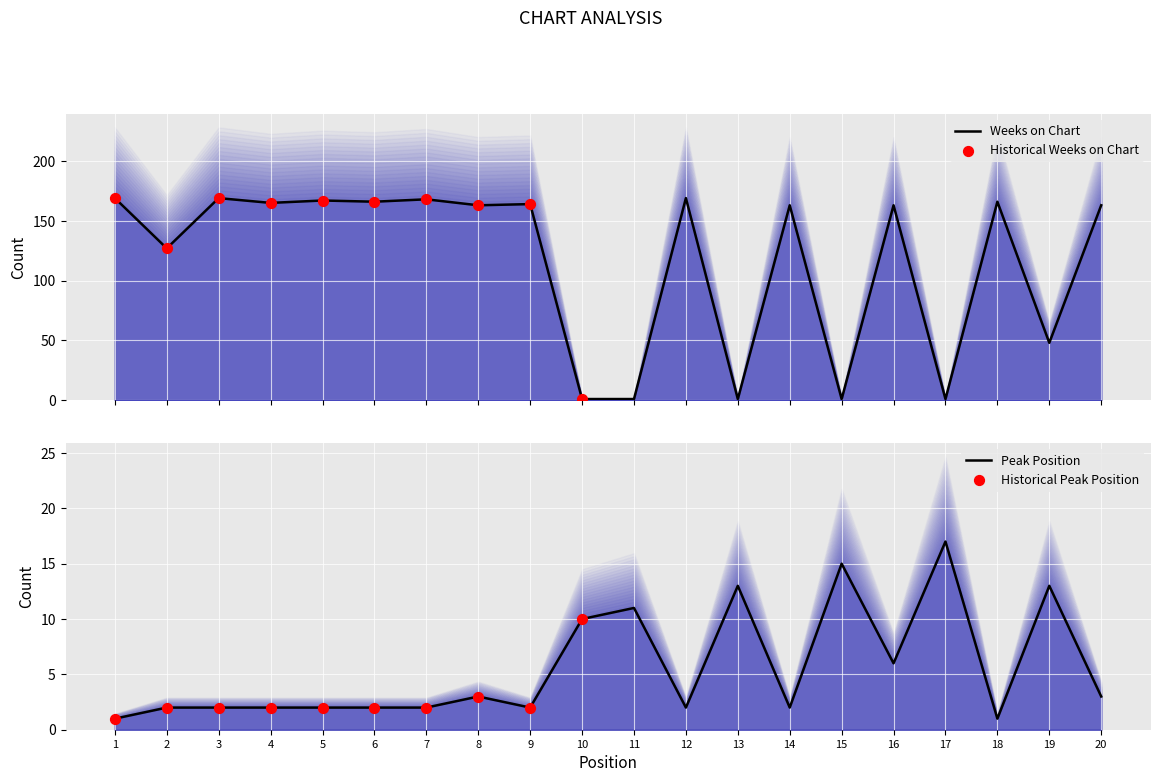

What is the total value across all series at 8?

166